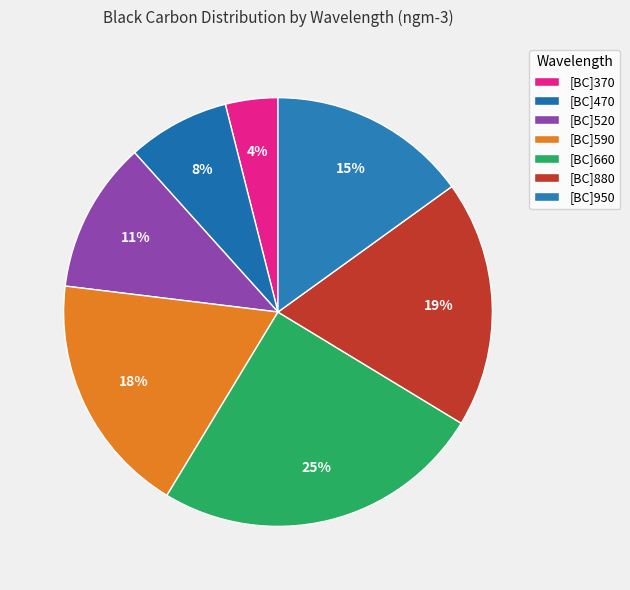

How many slices are in this pie chart?

7